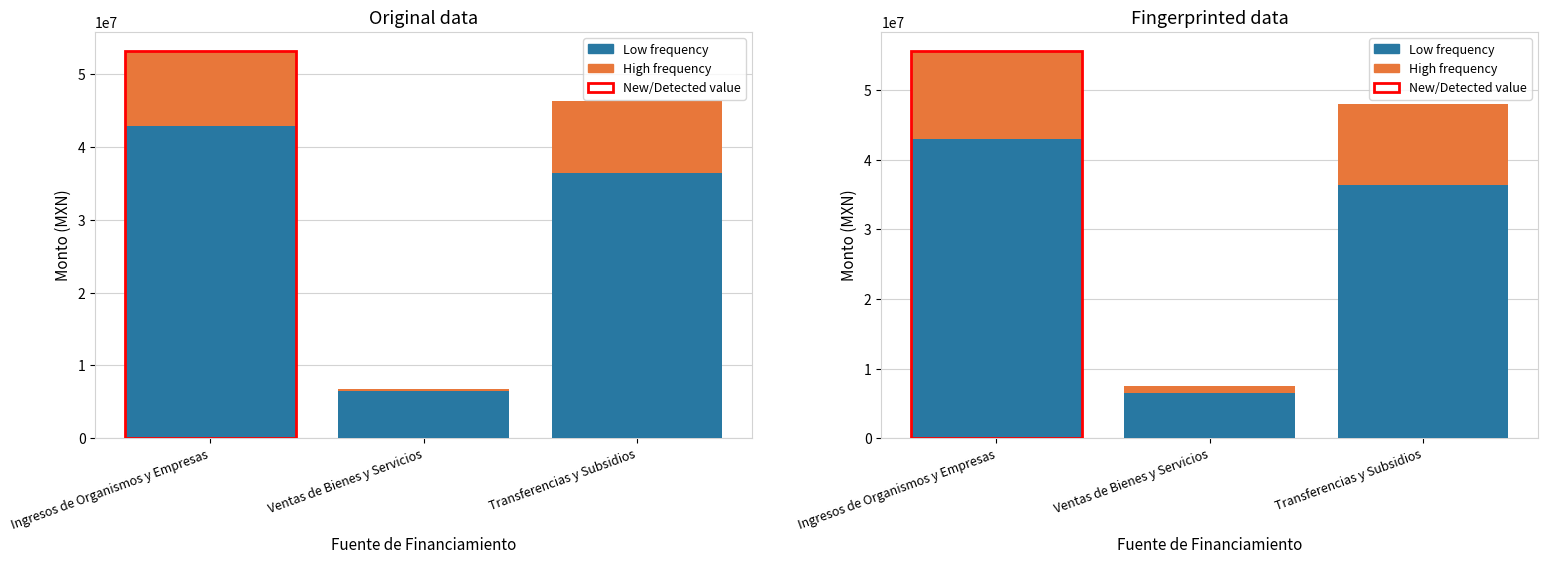

At which label is Low frequency (DEVENGADO) closest to 24686030?

Transferencias y Subsidios